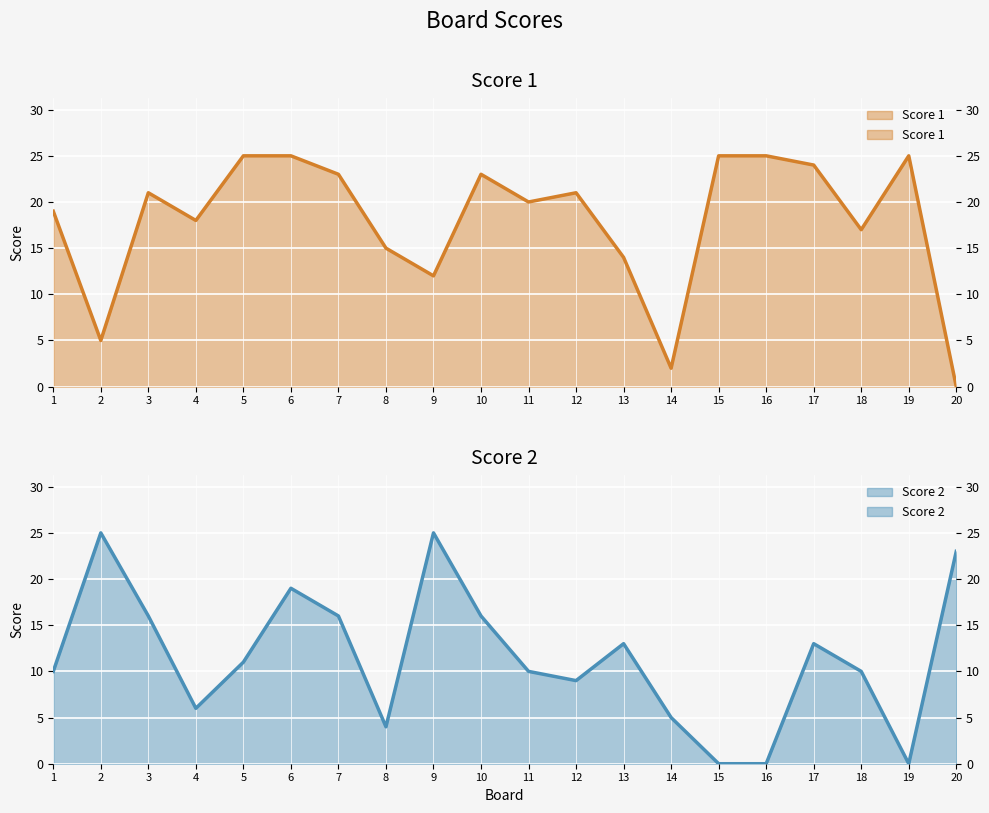

List the labels in order of Score 2 value, largest first.

2, 9, 20, 6, 3, 7, 10, 13, 17, 5, 1, 11, 18, 12, 4, 14, 8, 15, 16, 19